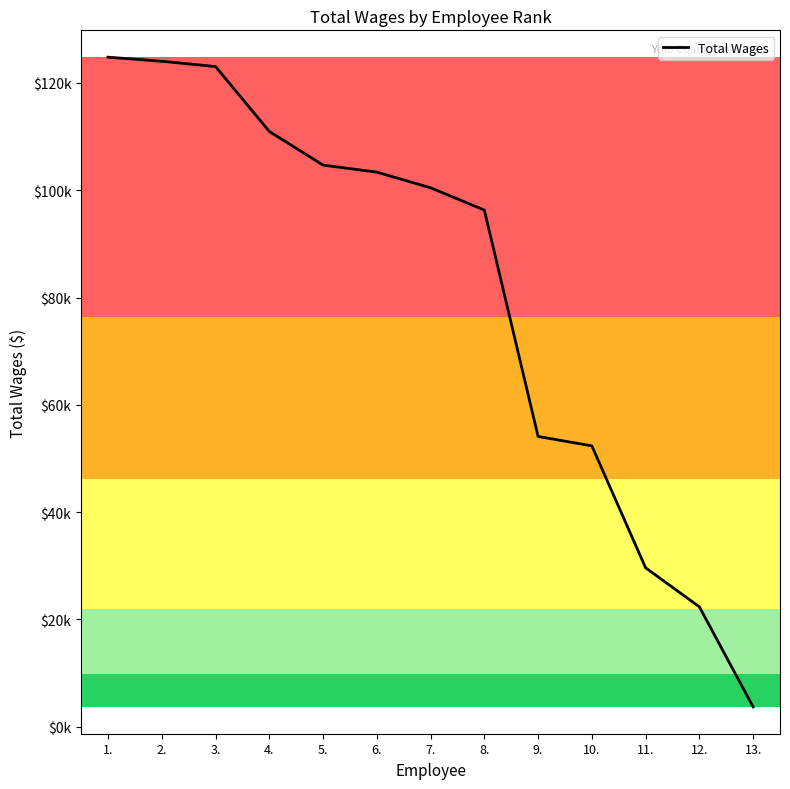

Reading right to left, transcribe all the data shown in this chart.

13.=3673	12.=22336	11.=29608	10.=52339	9.=54099	8.=96308	7.=100460	6.=103377	5.=104688	4.=110966	3.=123066	2.=124047	1.=124815